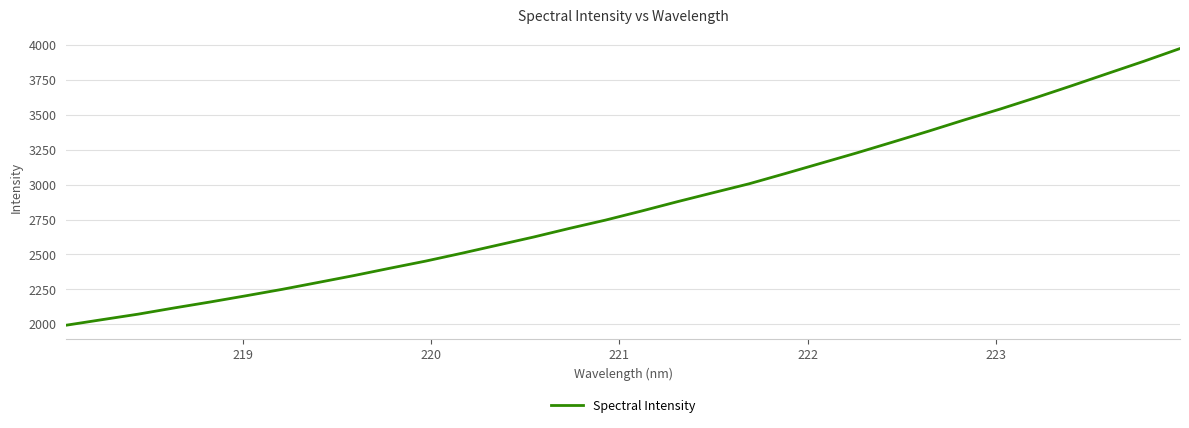

What is the maximum value shown in the chart?

3976.2